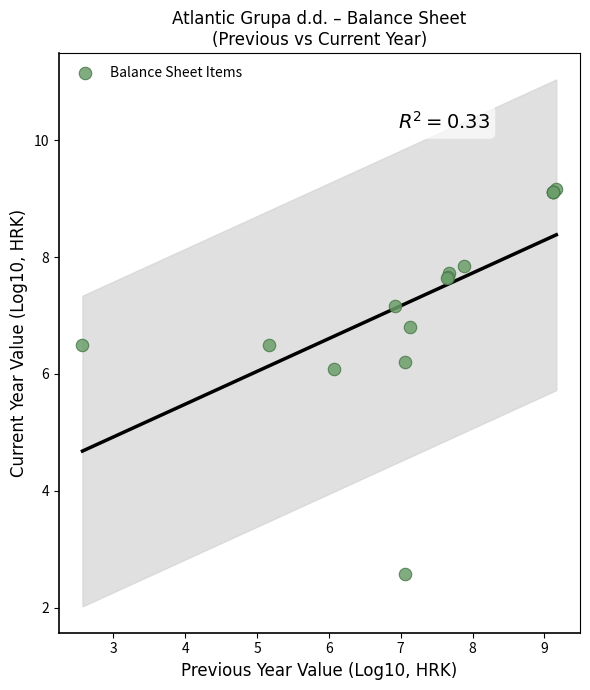

What Y value in the scatter plot is closest to 5?

6.1